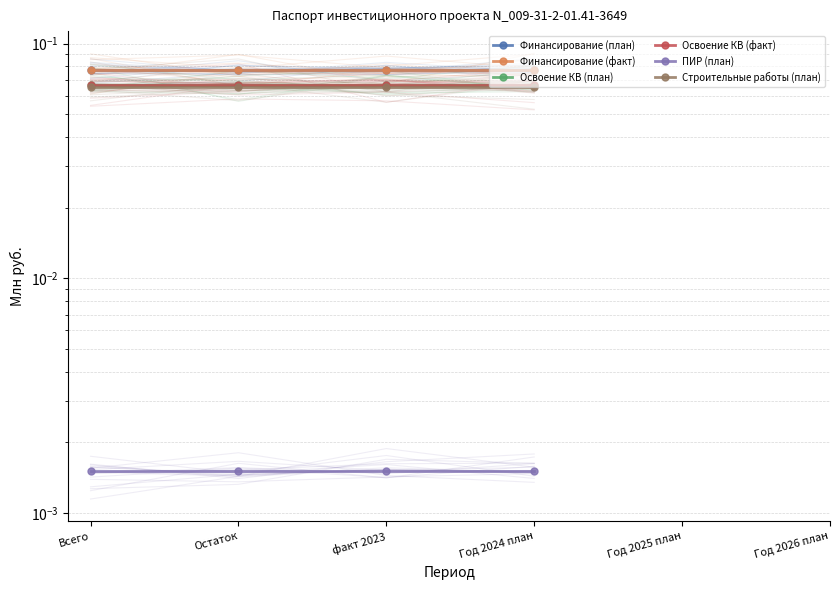

Between Всего and факт 2023, which series saw the biggest shift?

Финансирование (план)